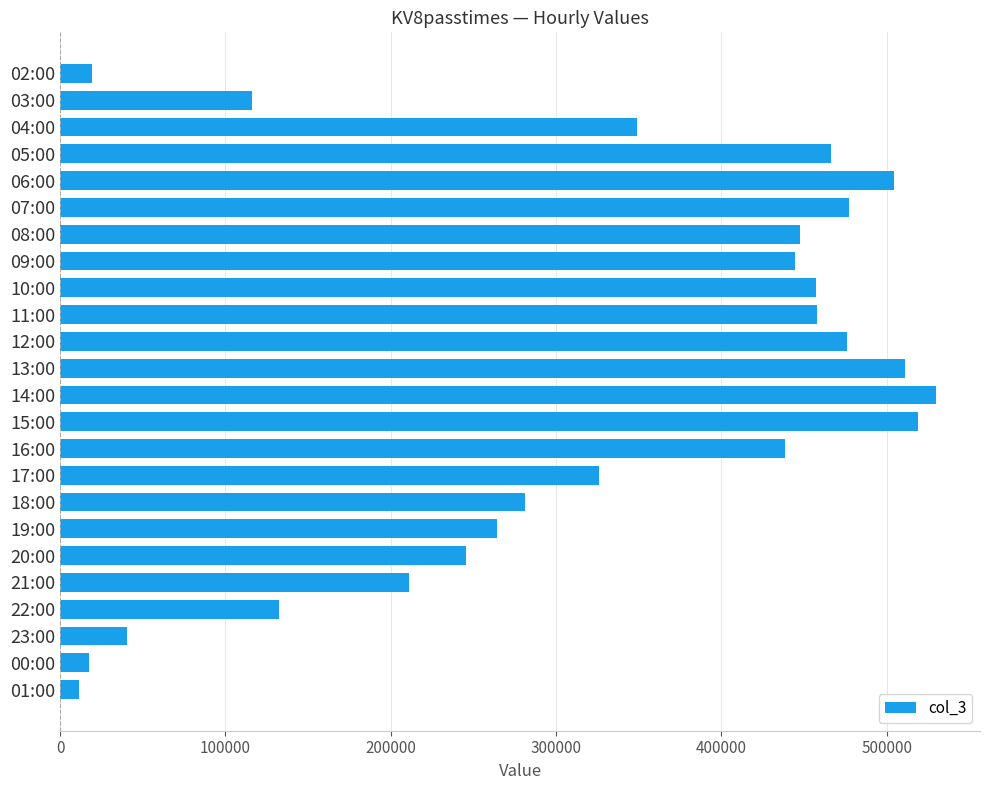

Count the number of data series in this chart.

1